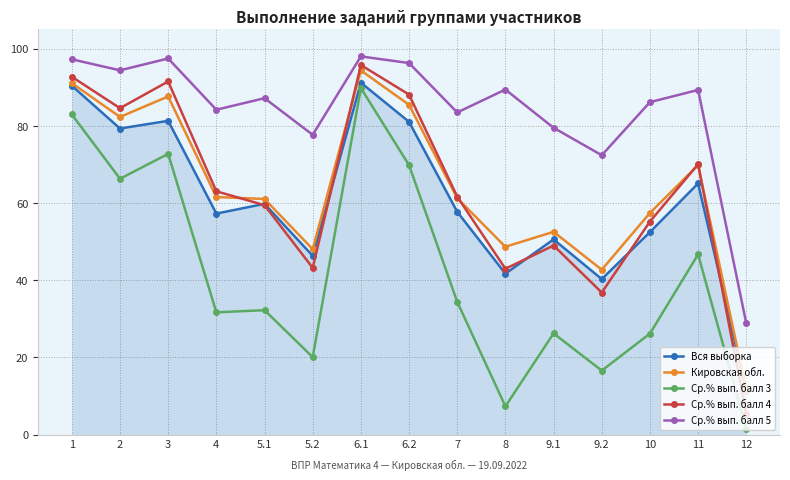

In Вся выборка, how many points are lower than both neighbors (excluding endpoints)?

5